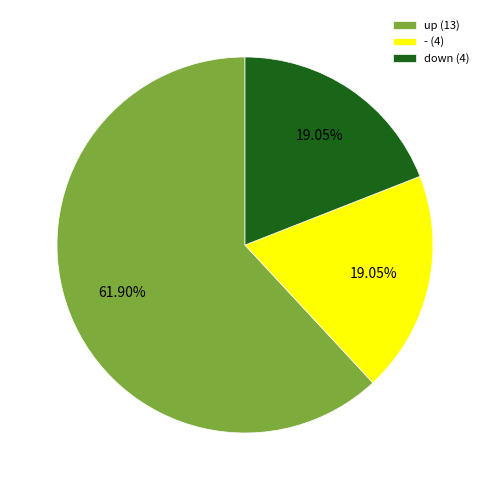

Between down (4) and up (13), which is larger?

up (13)